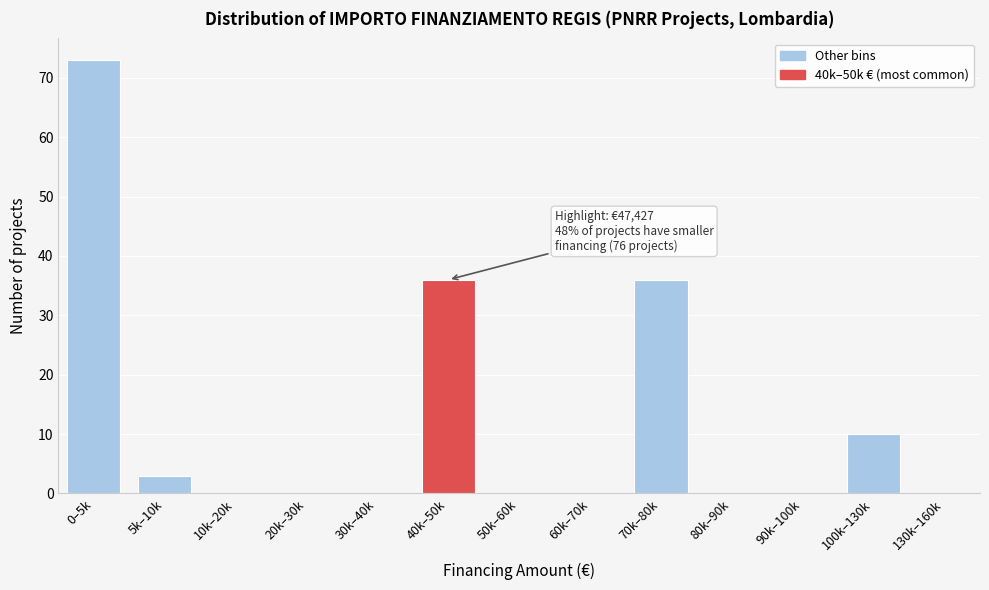

Reading left to right, list all the values displayed in this chart.

0–5k=73	5k–10k=3	10k–20k=0	20k–30k=0	30k–40k=0	40k–50k=36	50k–60k=0	60k–70k=0	70k–80k=36	80k–90k=0	90k–100k=0	100k–130k=10	130k–160k=0